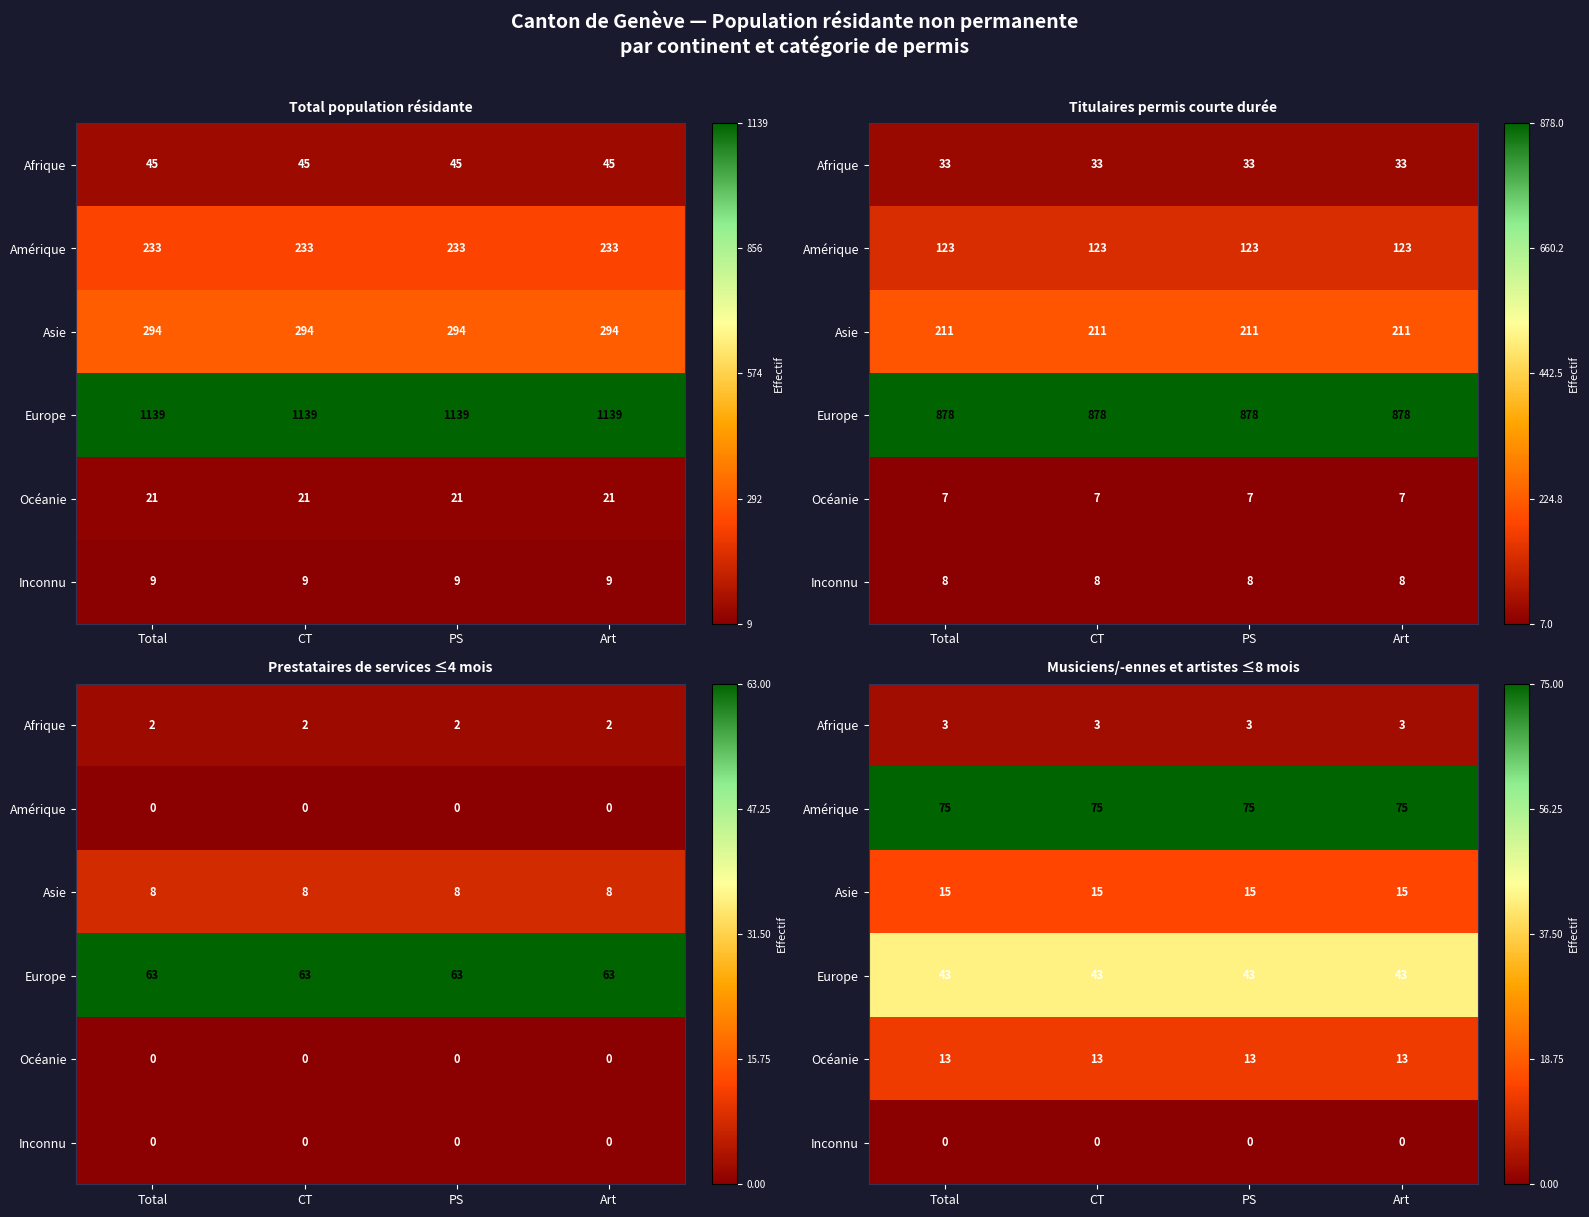

Which category has the lowest value in the Océanie series?

Total